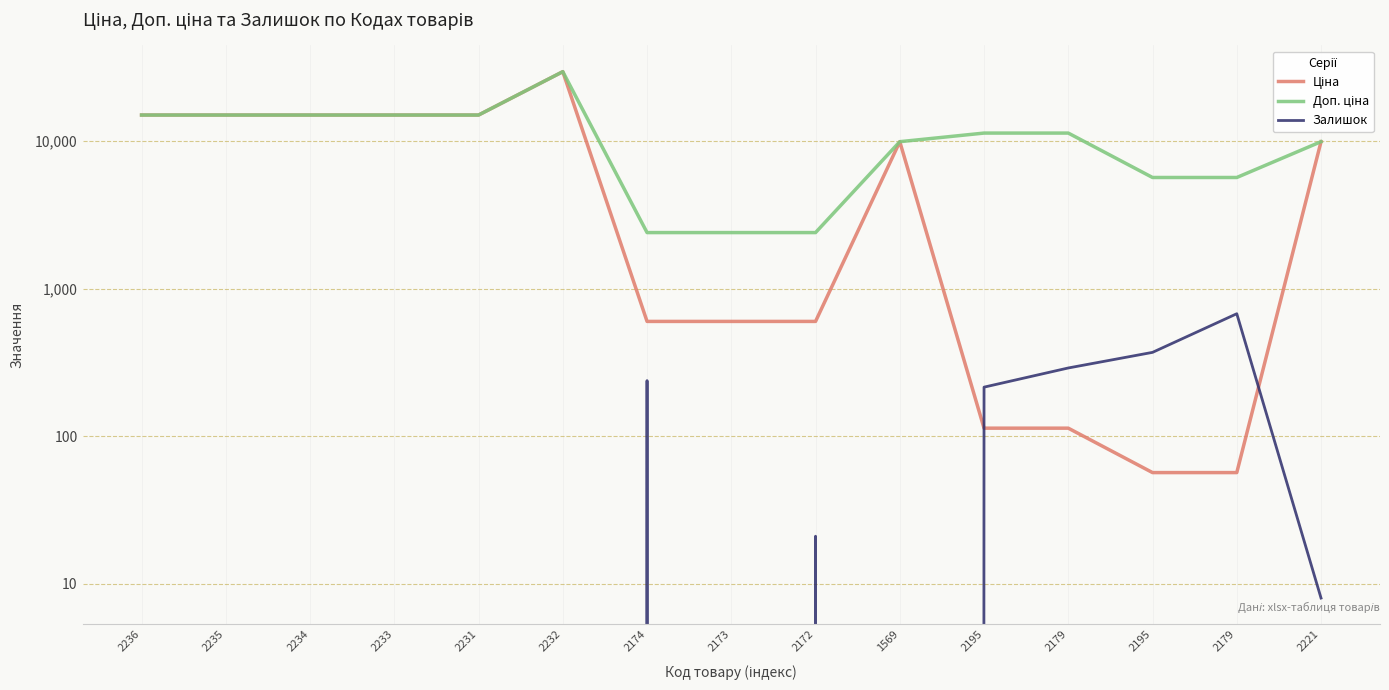

At which category is the sum across all series the highest?

2232